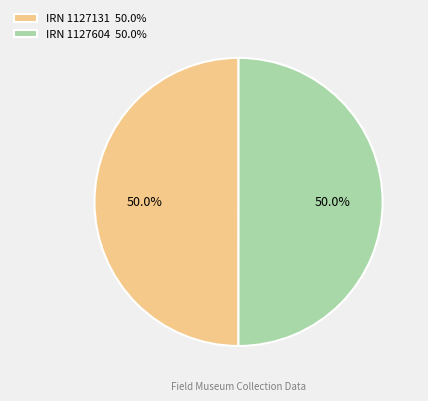

How much of the chart is everything except IRN 1127604 50.0%?

50.0%